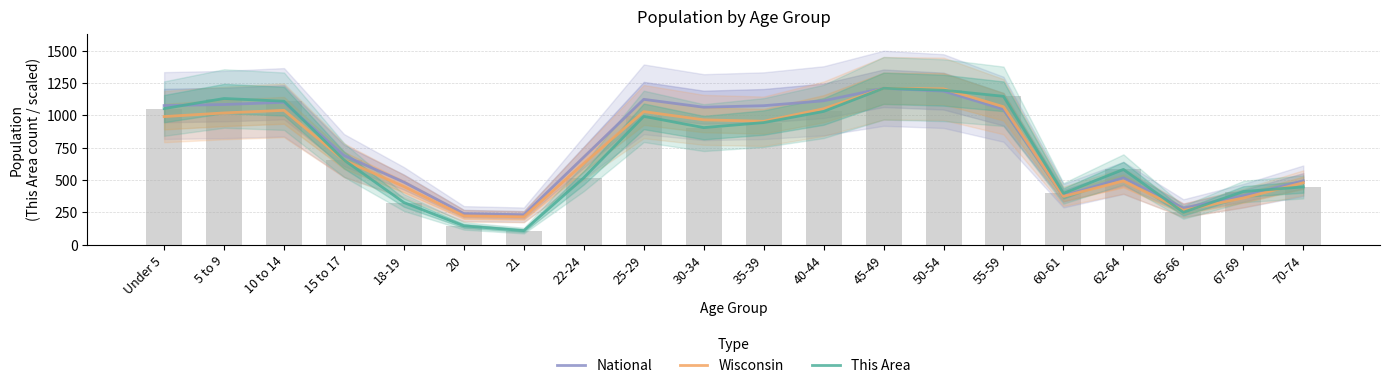

Where is This Area nearest to the value 659?

15 to 17